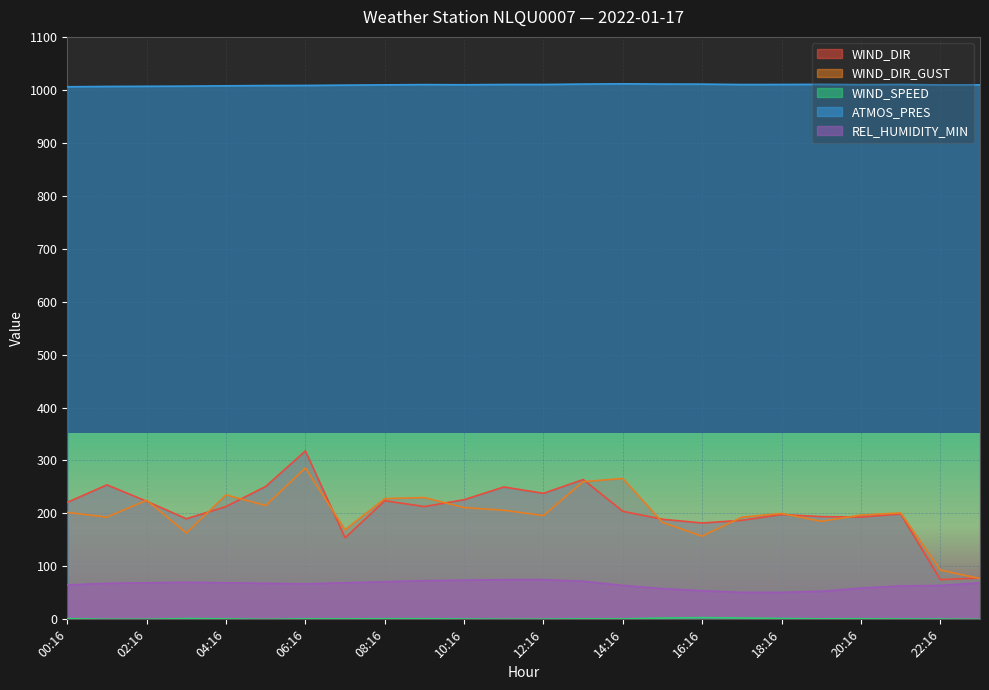

What are all the series names shown in the legend?

WIND_DIR, WIND_DIR_GUST, WIND_SPEED, ATMOS_PRES, REL_HUMIDITY_MIN